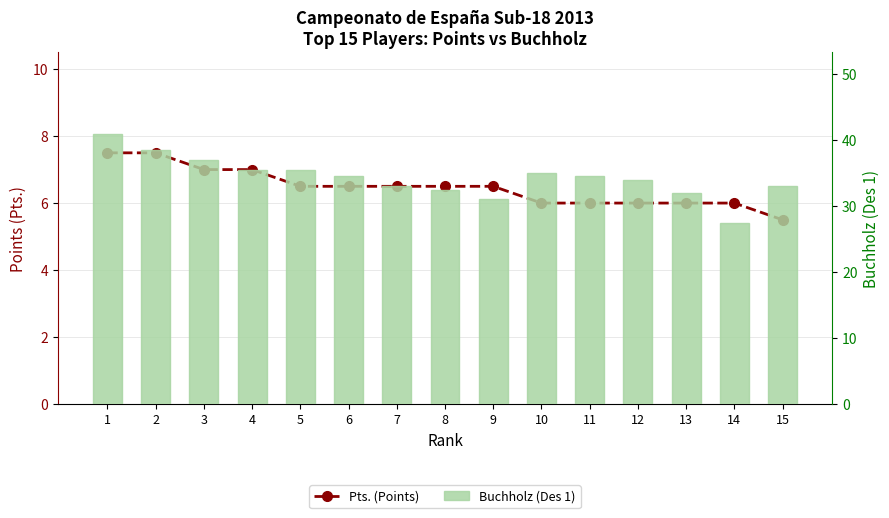

List the series in order of their peak value, lowest first.

Pts. (Points), Buchholz (Des 1)